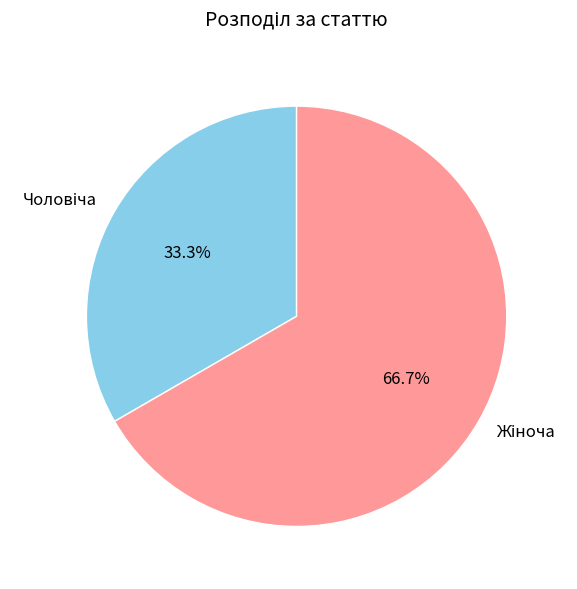

Is there any slice that represents more than half of the pie?

Yes